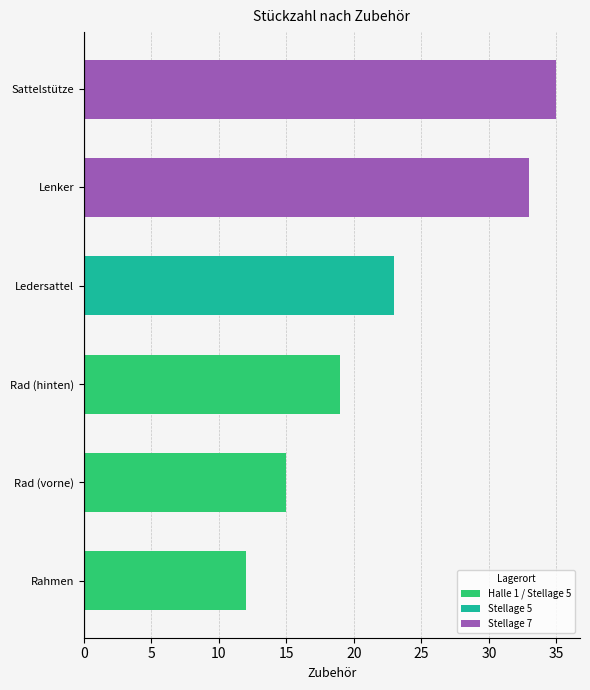

What is the maximum value shown in the chart?

35